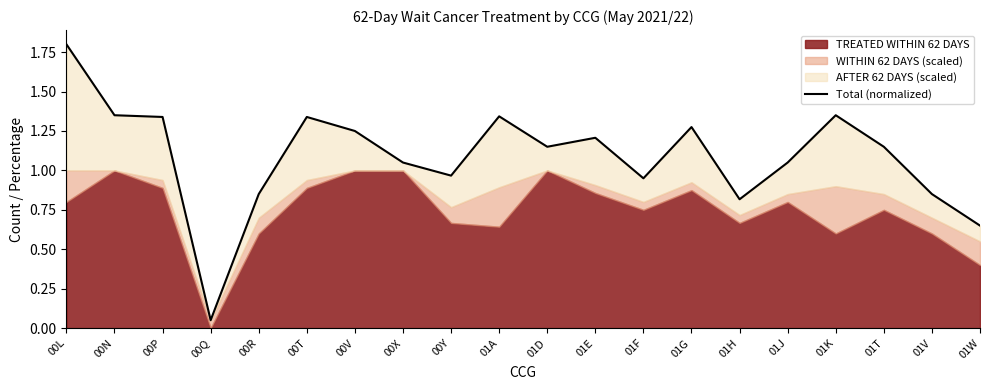

How many points are higher than both their immediate neighbors (excluding endpoints)?

5